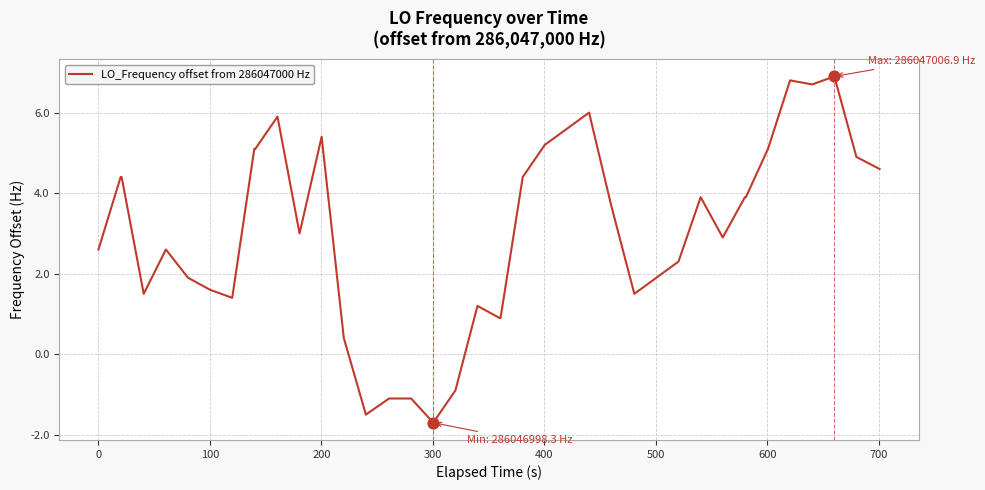

What is the difference between the maximum and minimum values?

8.6